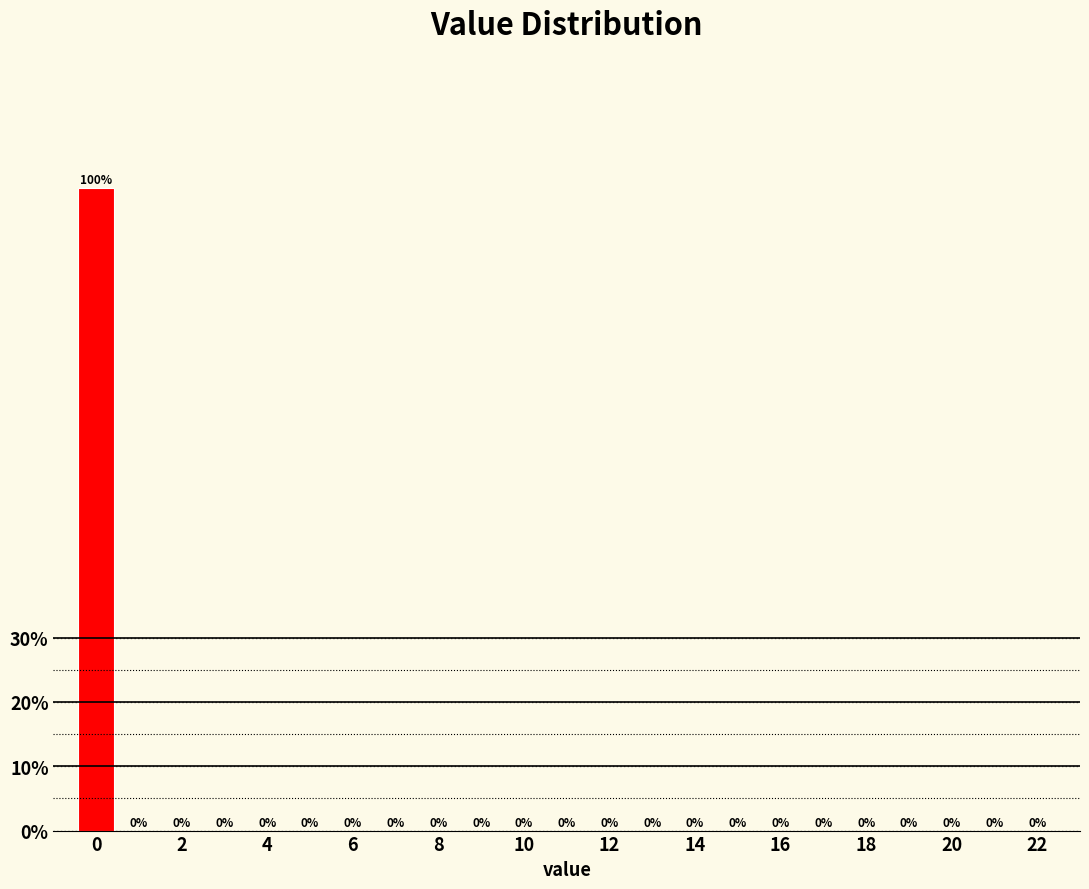

Reading left to right, transcribe this chart: for each bar, give the range it covers on the x-axis and its height. The bar edges are not printed on the chart, so give them approximately, as read against the axis.

-0.5 to 0.5: 100
0.5 to 1.5: 0
1.5 to 2.5: 0
2.5 to 3.5: 0
3.5 to 4.5: 0
4.5 to 5.5: 0
5.5 to 6.5: 0
6.5 to 7.5: 0
7.5 to 8.5: 0
8.5 to 9.5: 0
9.5 to 10.5: 0
10.5 to 11.5: 0
11.5 to 12.5: 0
12.5 to 13.5: 0
13.5 to 14.5: 0
14.5 to 15.5: 0
15.5 to 16.5: 0
16.5 to 17.5: 0
17.5 to 18.5: 0
18.5 to 19.5: 0
19.5 to 20.5: 0
20.5 to 21.5: 0
21.5 to 22.5: 0